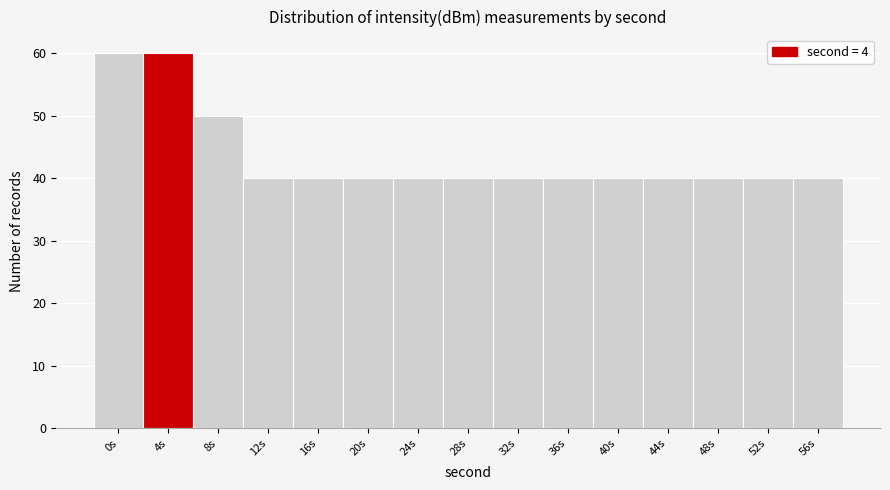

Reading left to right, transcribe all the data shown in this chart.

60	60	50	40	40	40	40	40	40	40	40	40	40	40	40